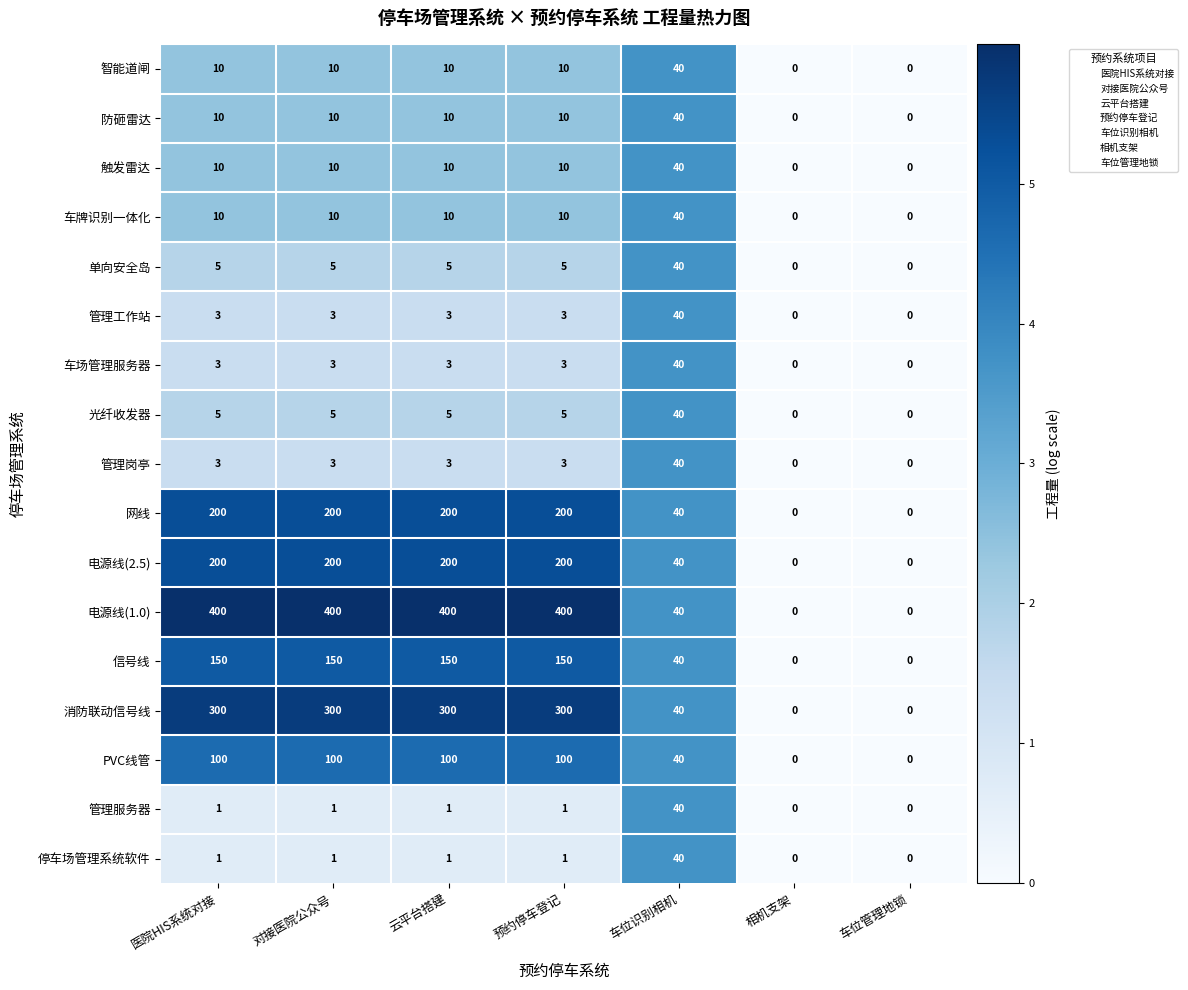

What is the greatest value displayed?

400